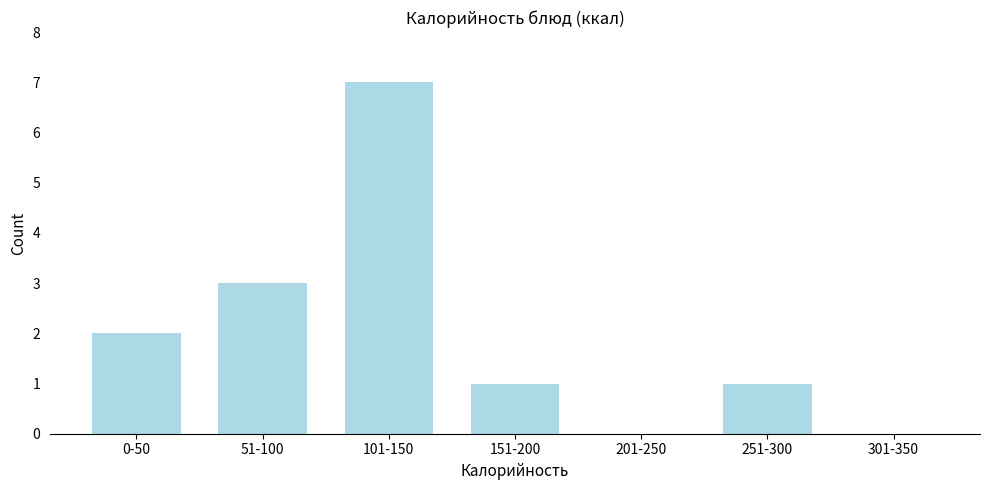

Reading left to right, what are all the values shown in this chart?

0-50=2	51-100=3	101-150=7	151-200=1	201-250=0	251-300=1	301-350=0